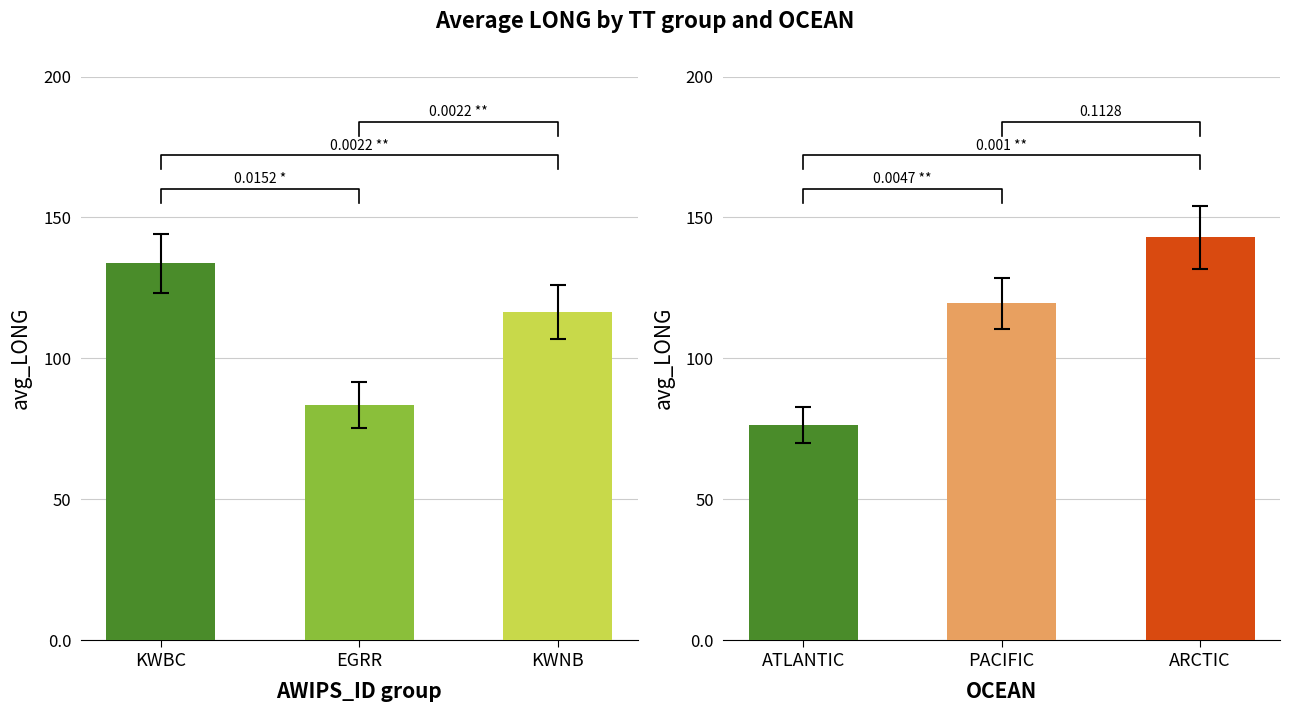

True or false: SM has a value of 58.6 at LONG_3.

False